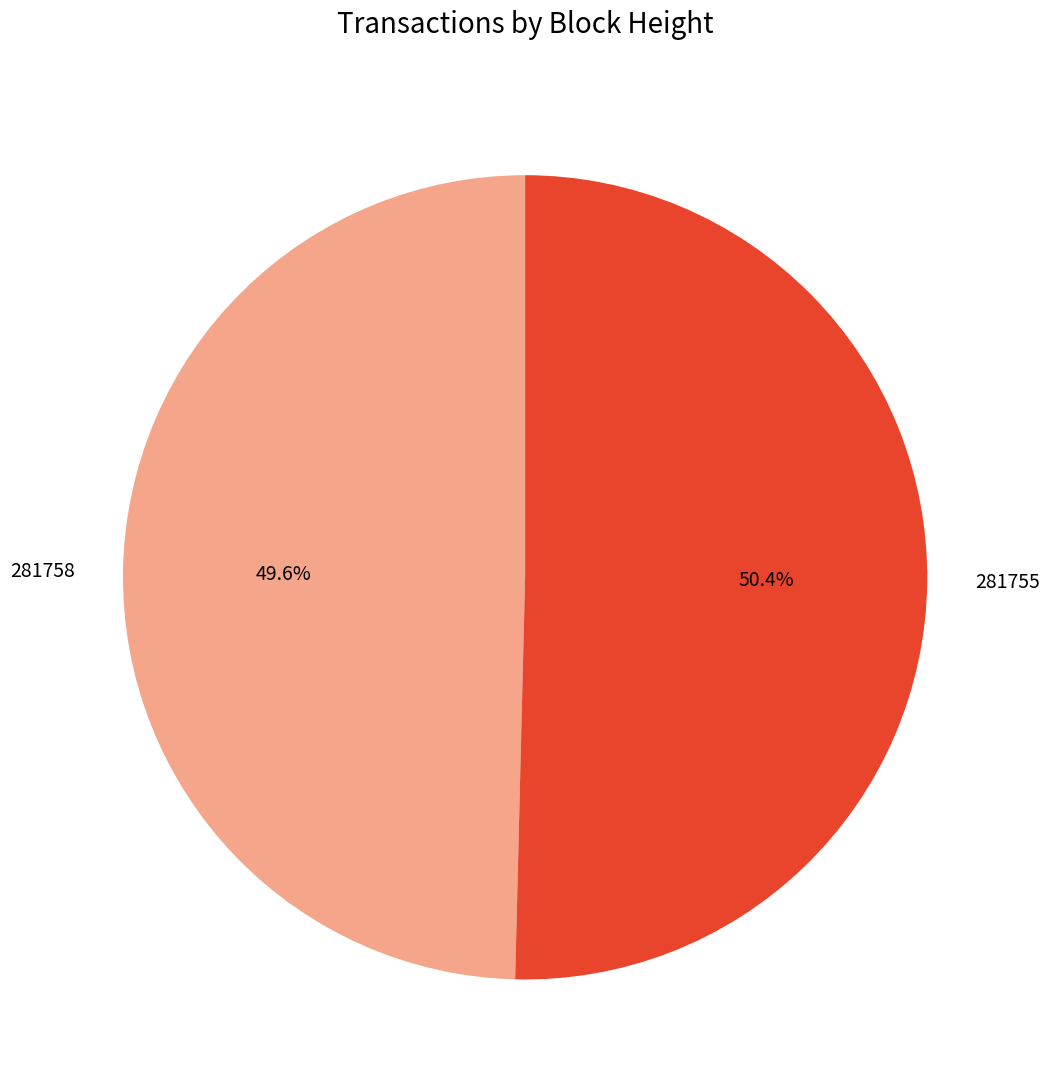

Is it true that 281758 is 56% of the pie?

False